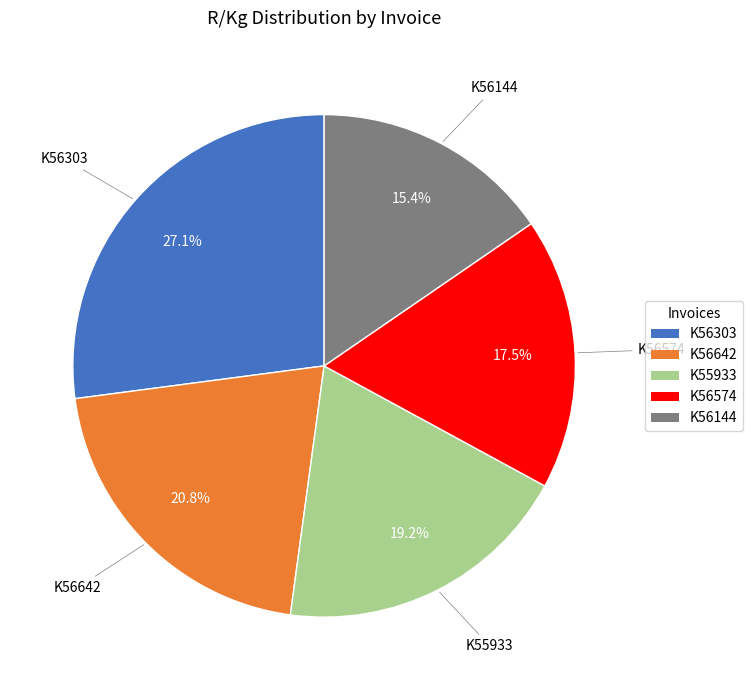

Approximately how many times larger is the value at K56303 compared to K56144?

1.8